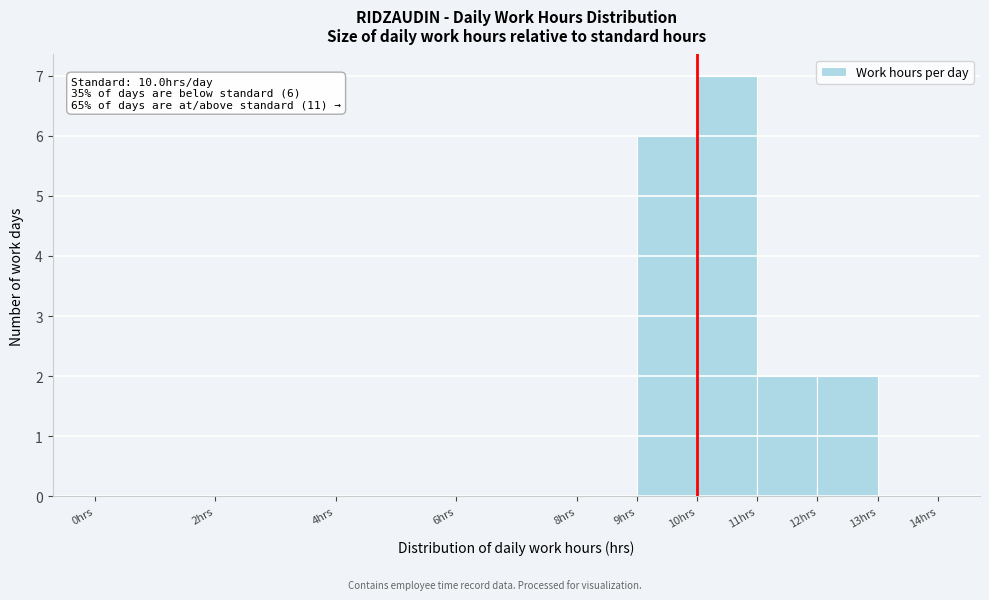

Over which range of the x-axis is the bar tallest?

10 to 11